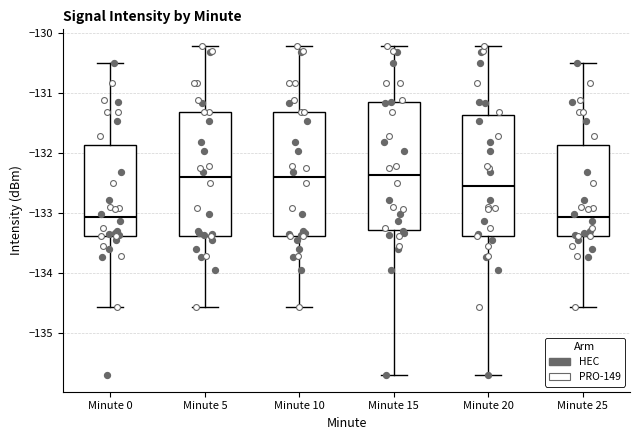

Where does the median line of the box for Minute 20 sit on the y-axis? The values are not printed on the chart, so give them approximately, as read against the axis.

-132.6